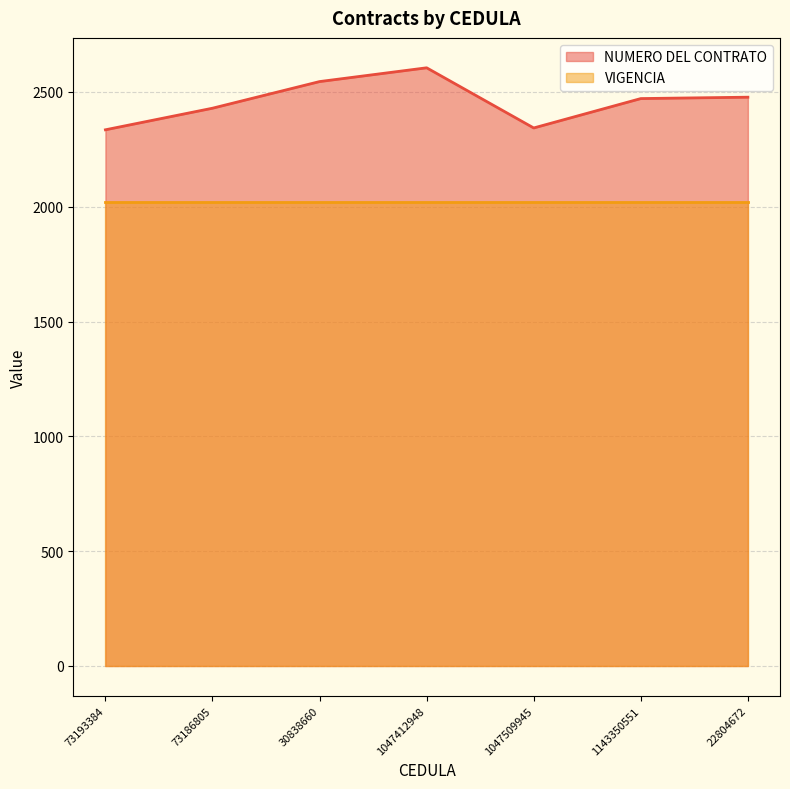

At which label is the value closest to 2470?

1143350551